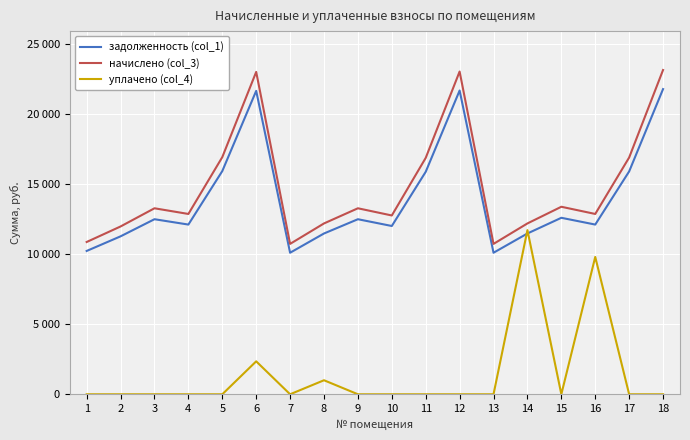

The value of уплачено (col_4) at 15 is -4914.3. True or false?

False